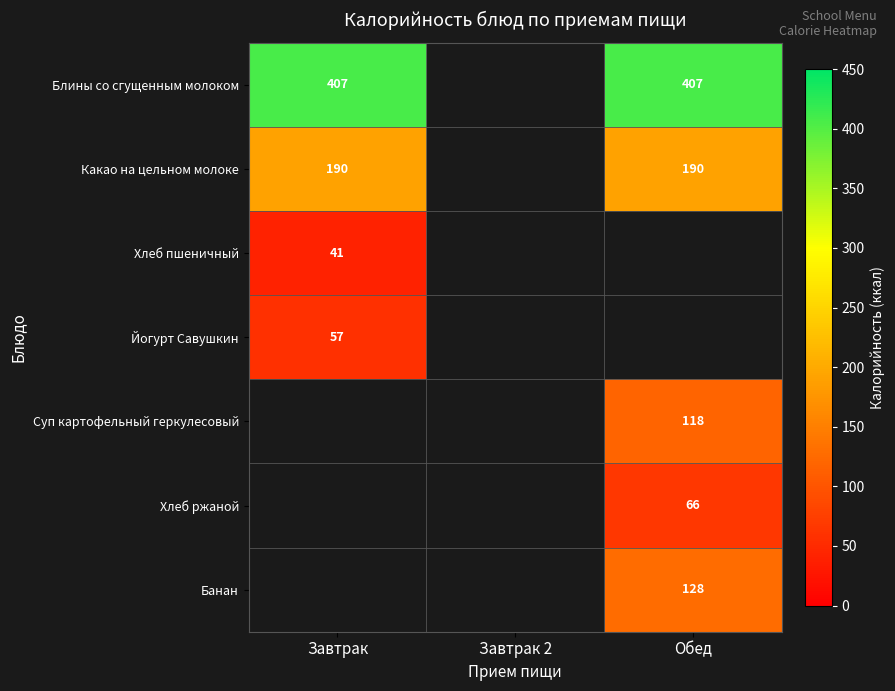

The value of Суп картофельный геркулесовый at Обед is 118. True or false?

True